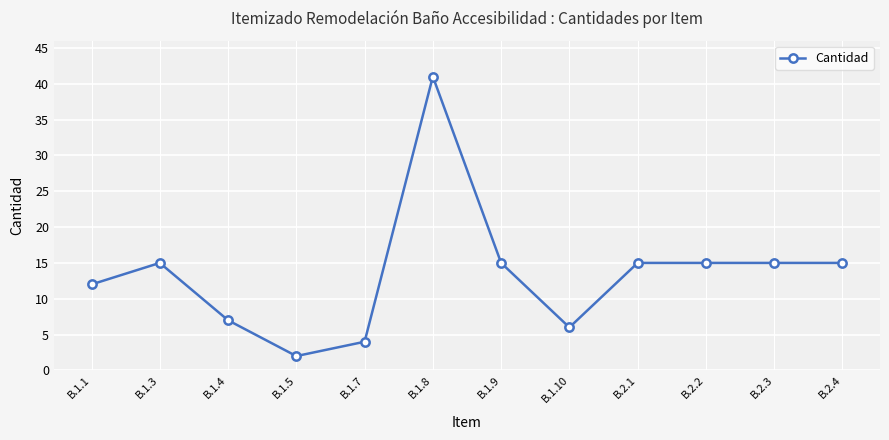

Reading right to left, what are all the values shown in this chart?

15	15	15	15	6	15	41	4	2	7	15	12